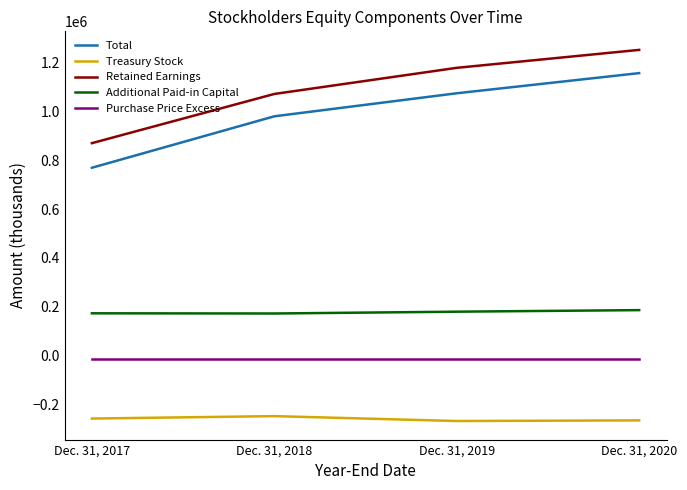

Count the Treasury Stock values in the range -266065 to -248621.

3